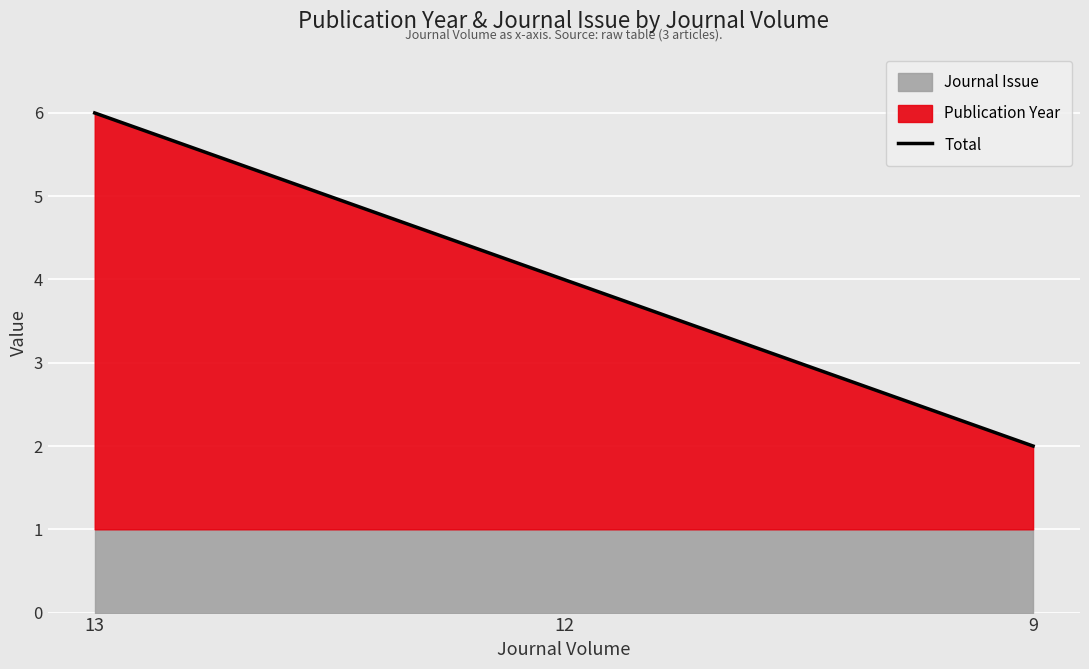

What is the change in value from 13 to 9?

-4